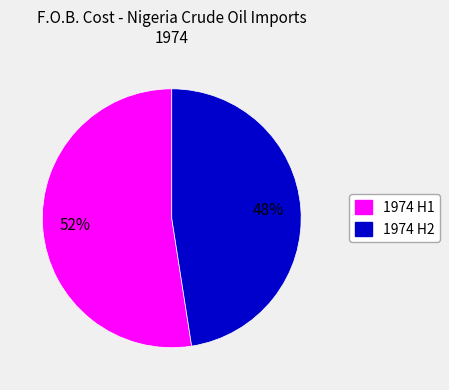

To the nearest percent, what is the average slice percentage?

50%